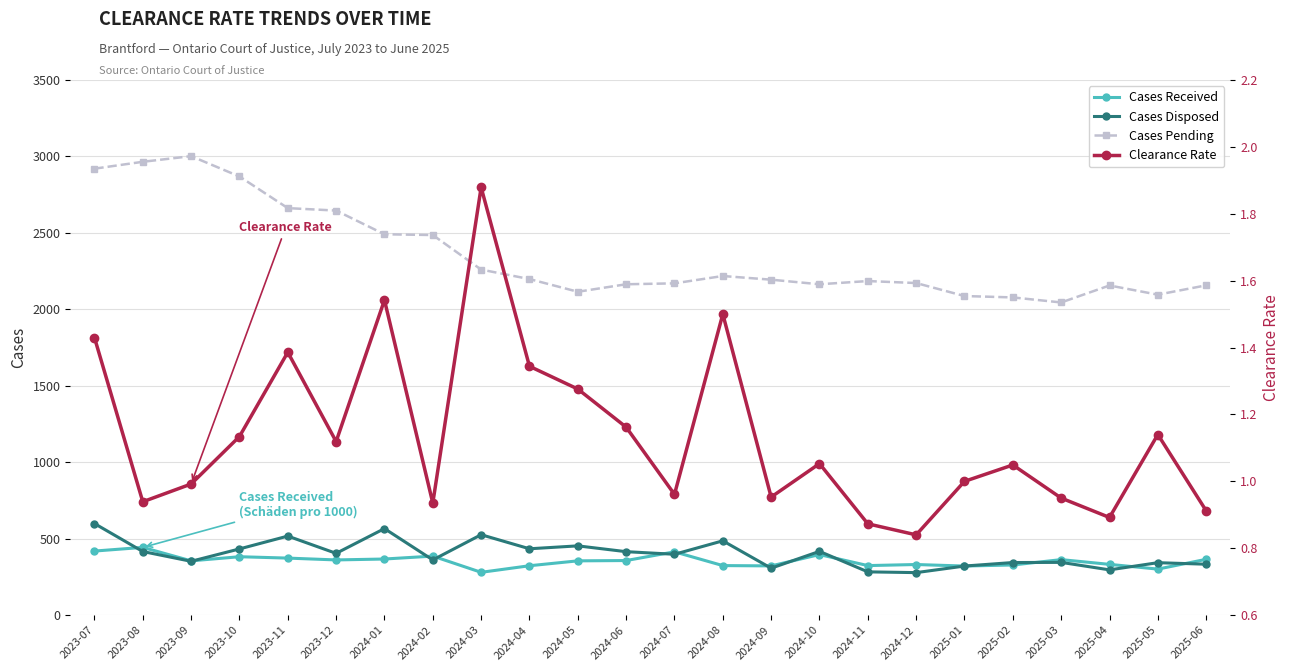

What is the sum of the Cases Disposed values at 2023-09 and 2024-08?

838